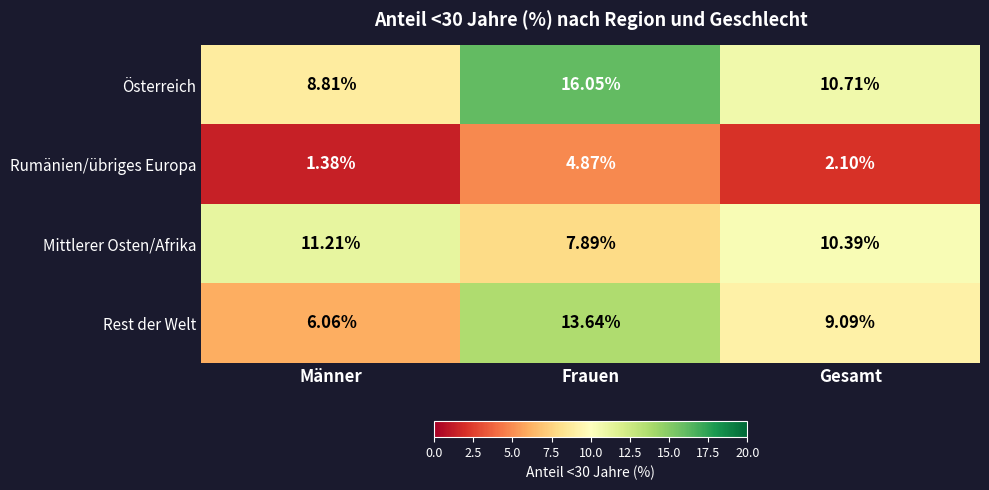

Where is Rest der Welt nearest to the value 9?

Gesamt